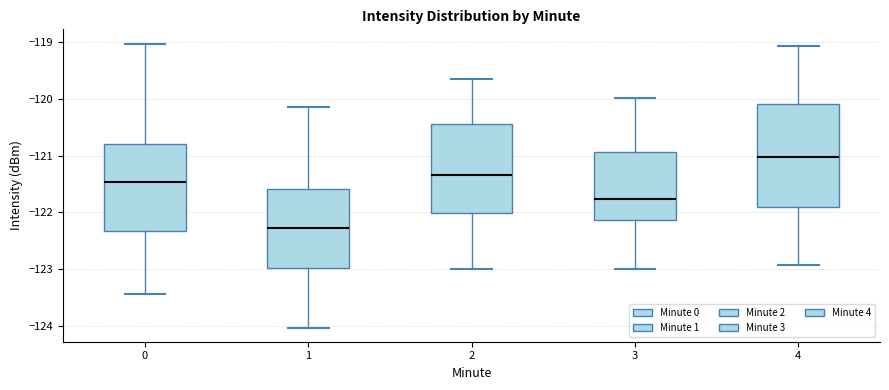

Which box's median line is the lowest?

1